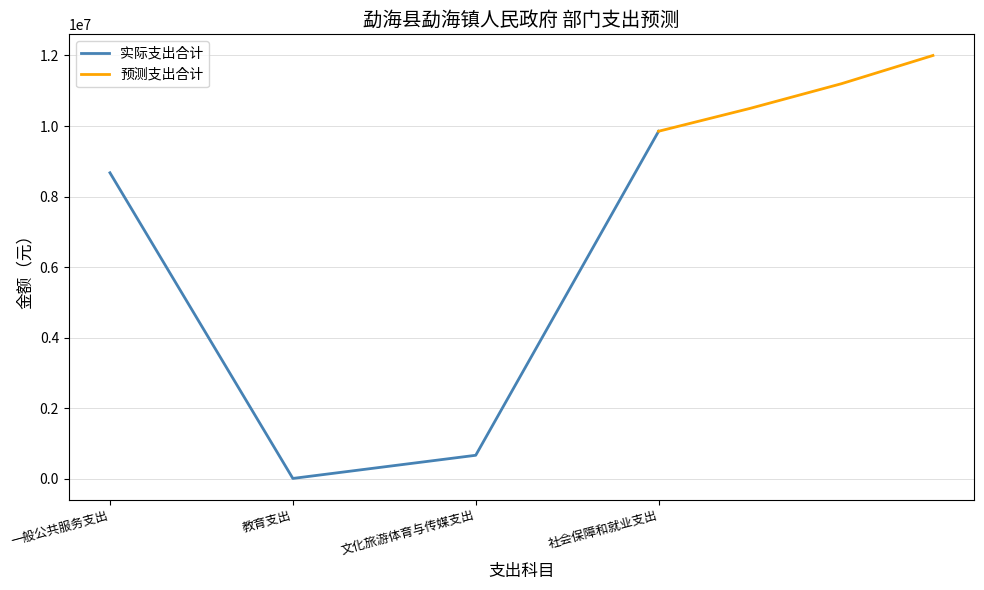

How many distinct data groups are displayed?

2